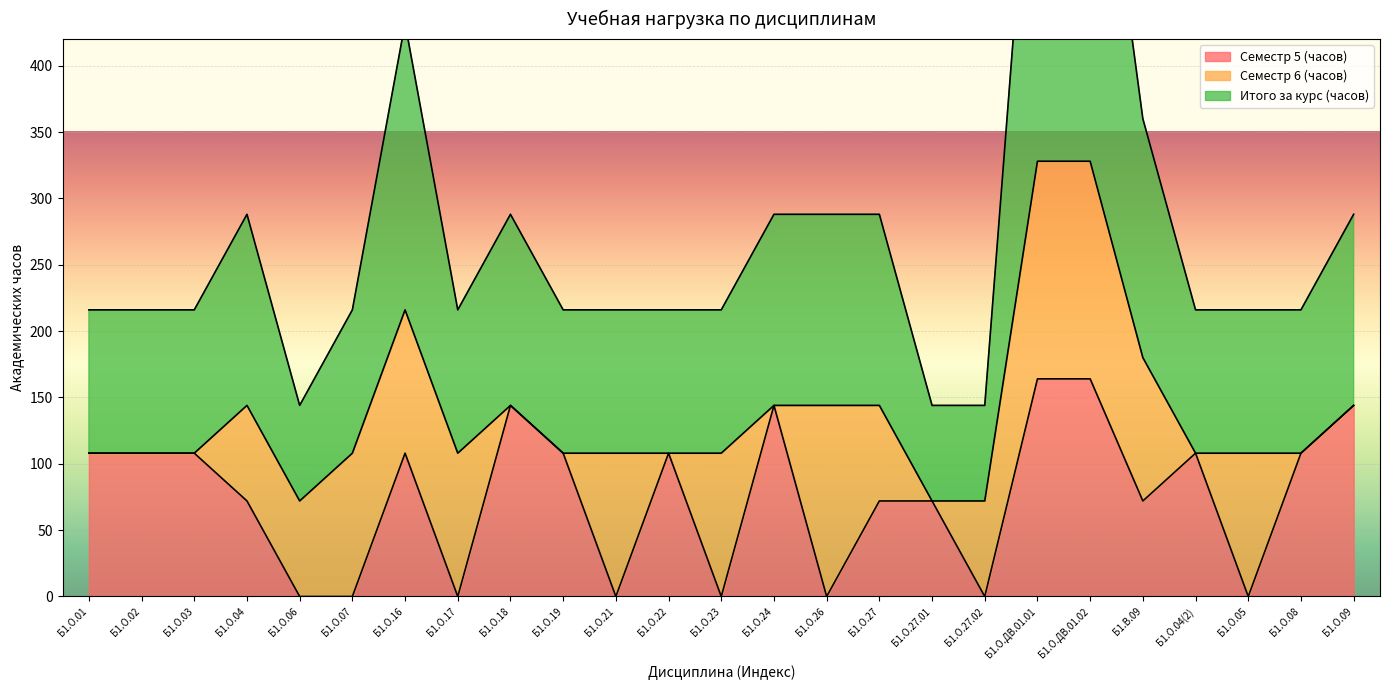

Which has a higher value, Б1.О.06 or Б1.О.03?

Б1.О.03